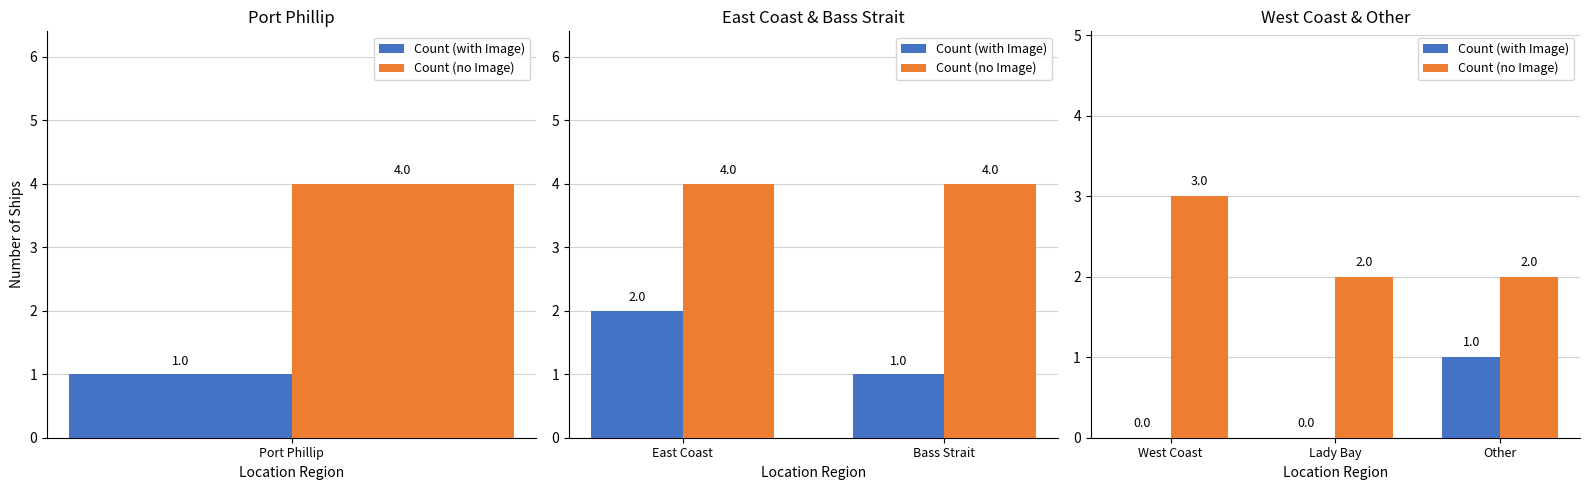

Rank the series by their average value, from highest to lowest.

Count (no Image), Count (with Image)